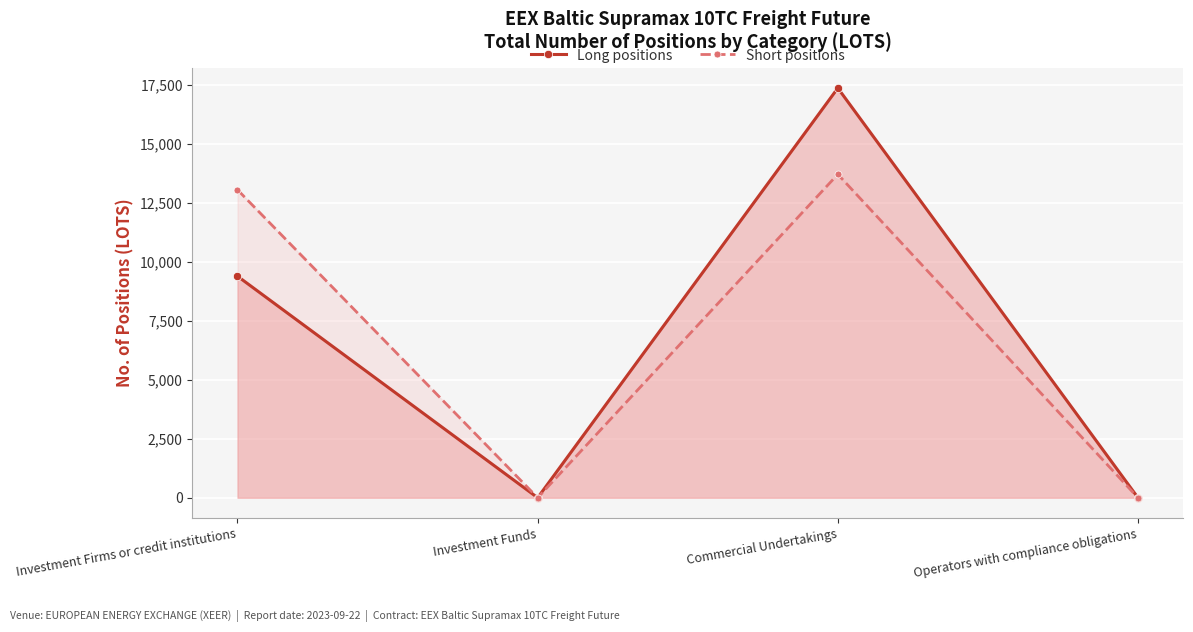

At which category does Long positions reach its first local peak?

Commercial Undertakings